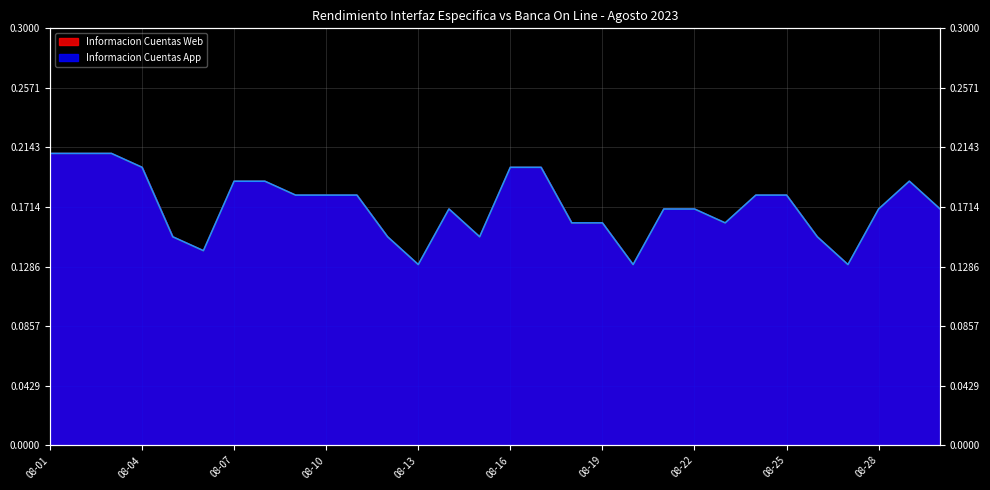

The value of Informacion Cuentas App at 08-16 is 0.0. True or false?

False